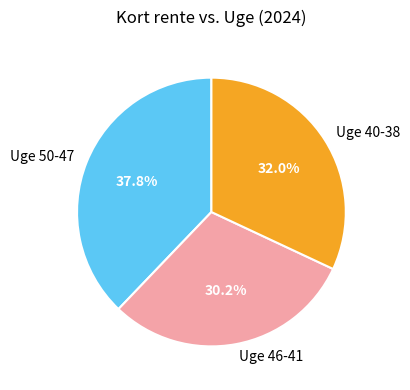

Which slice is the smallest?

Uge 46-41